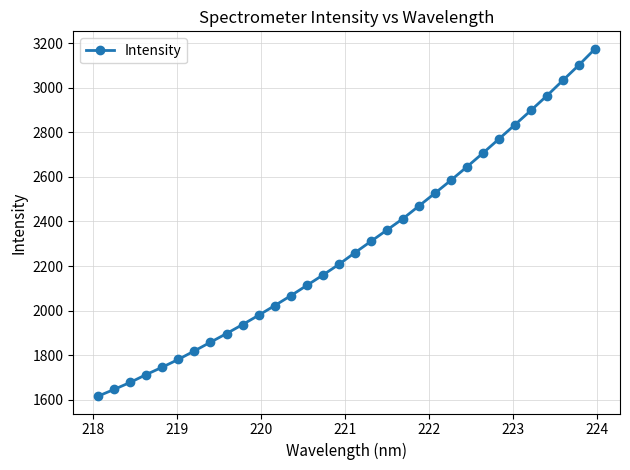

What is the difference between the second highest and second lowest values?

1457.0